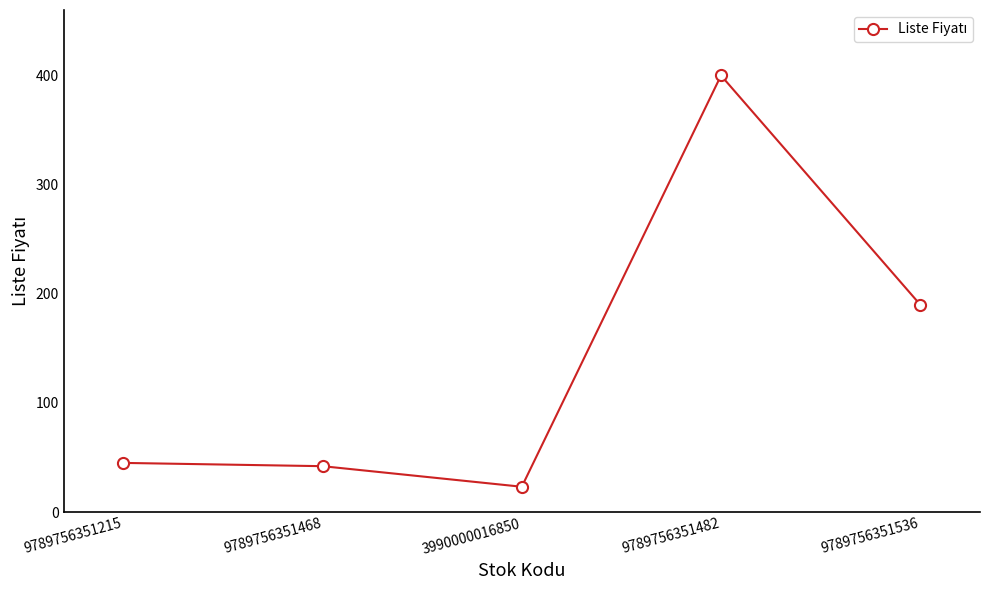

What is the average value?

140.0